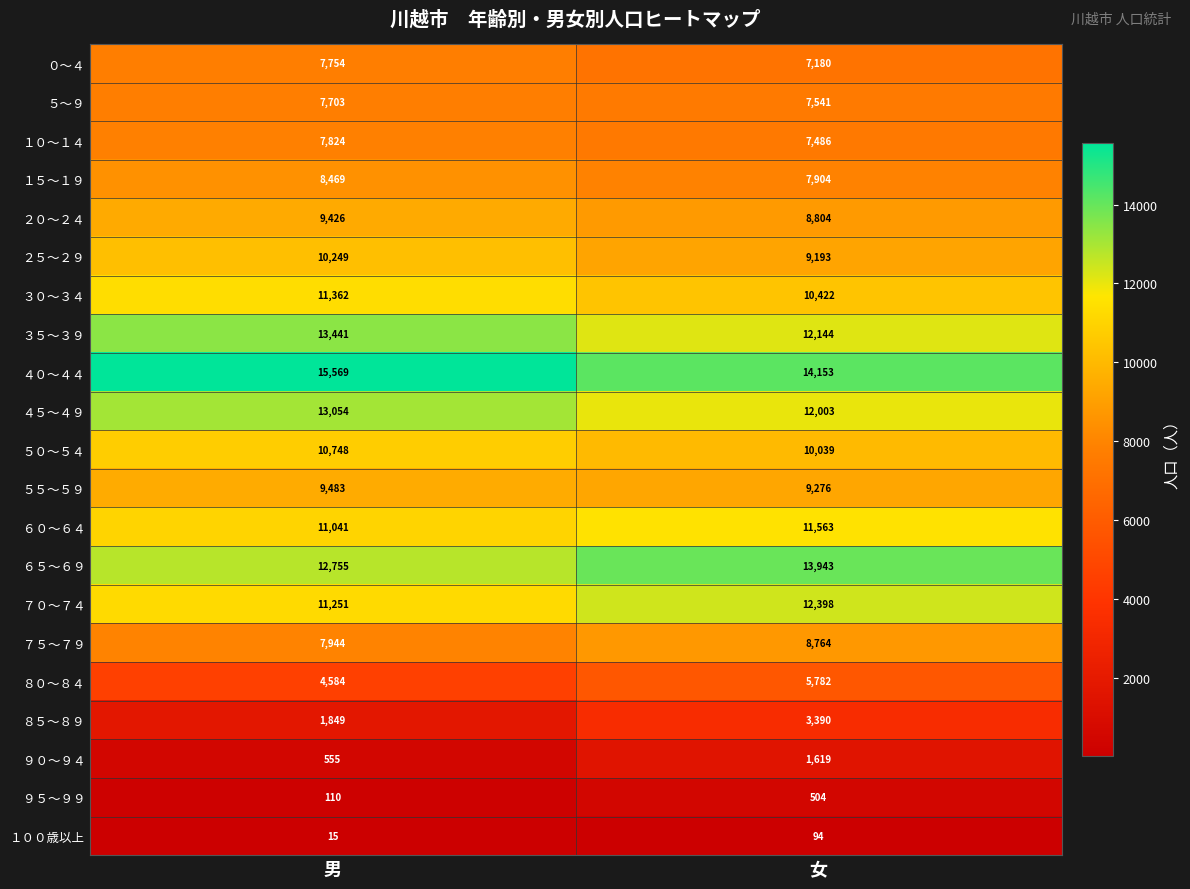

What is the approximate value of ３５～３９ at 男, to the nearest 10?

13440